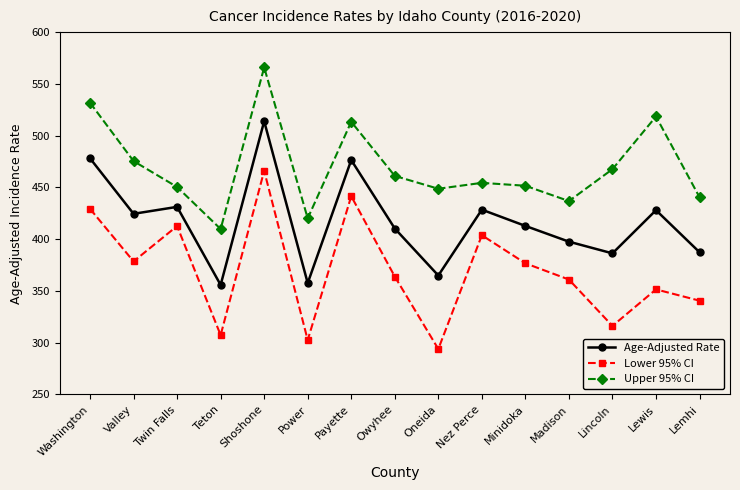

How many values in the Upper 95% CI series exceed 454?

8